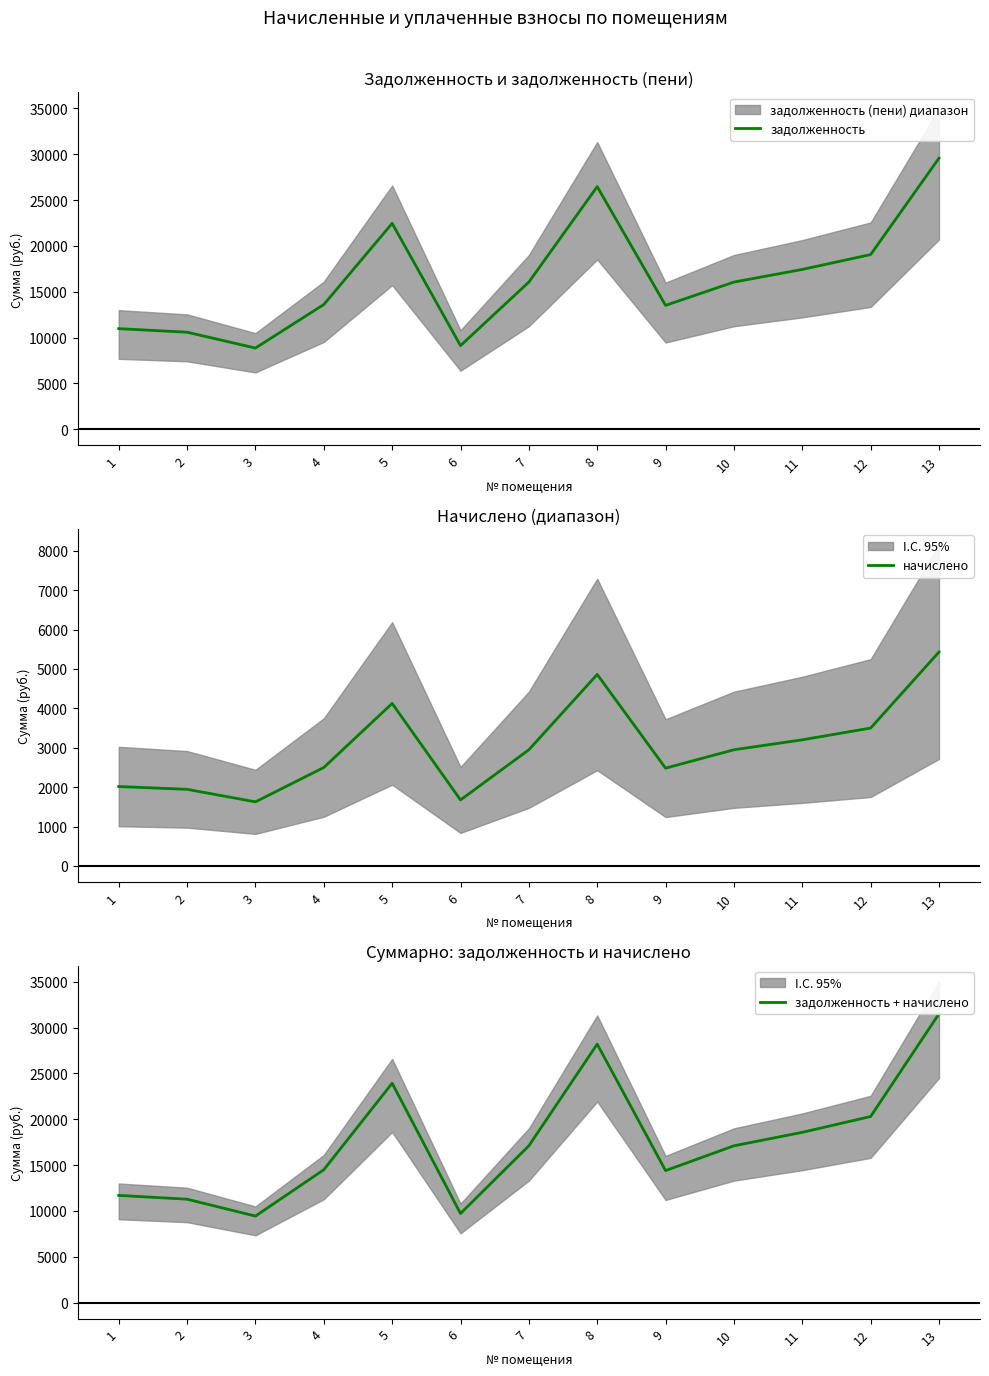

Reading right to left, extract all data points from this chart.

задолженность: 29564.6	19051.2	17428.3	16052.4	13512.2	26460.0	16052.4	9119.9	22455.7	13600.4	8855.3	10584.0	10972.1
начислено: 5430.2	3499.2	3201.1	2948.4	2481.8	4860.0	2948.4	1675.1	4124.5	2498.0	1626.5	1944.0	2015.3
задолженность + начислено: 31495.4	20295.4	18566.5	17100.7	14394.7	28188.0	17100.7	9715.5	23922.2	14488.6	9433.6	11275.2	11688.6